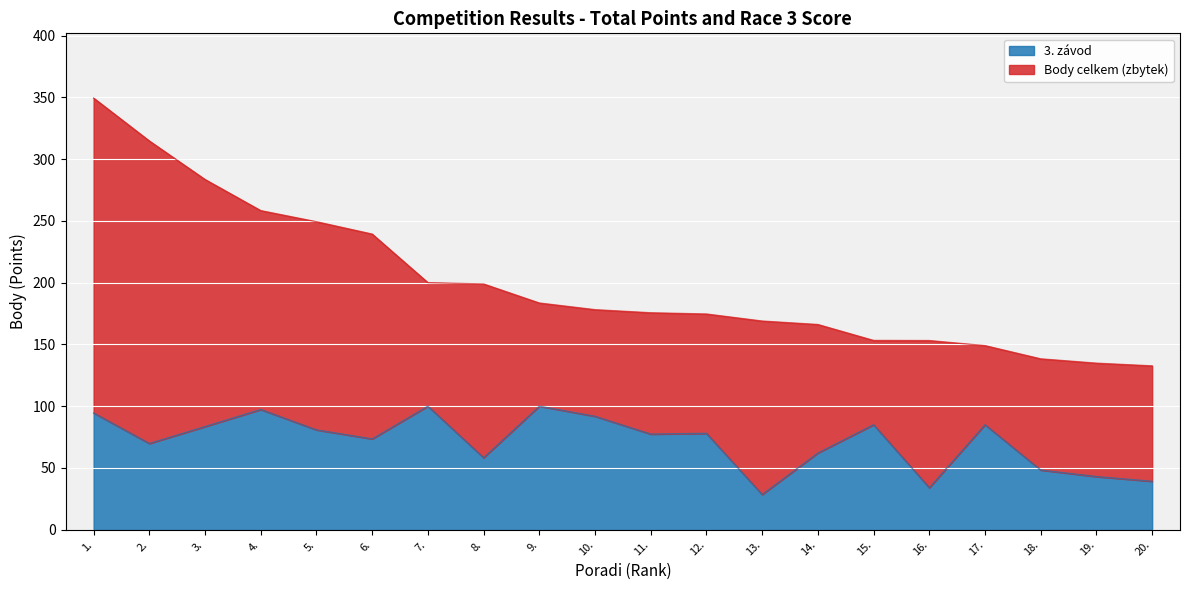

Which series has the largest total across all categories?

Body celkem